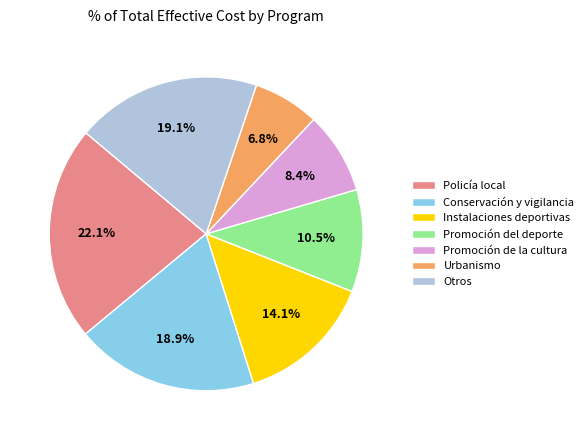

To the nearest percent, what portion does Instalaciones deportivas represent?

14%